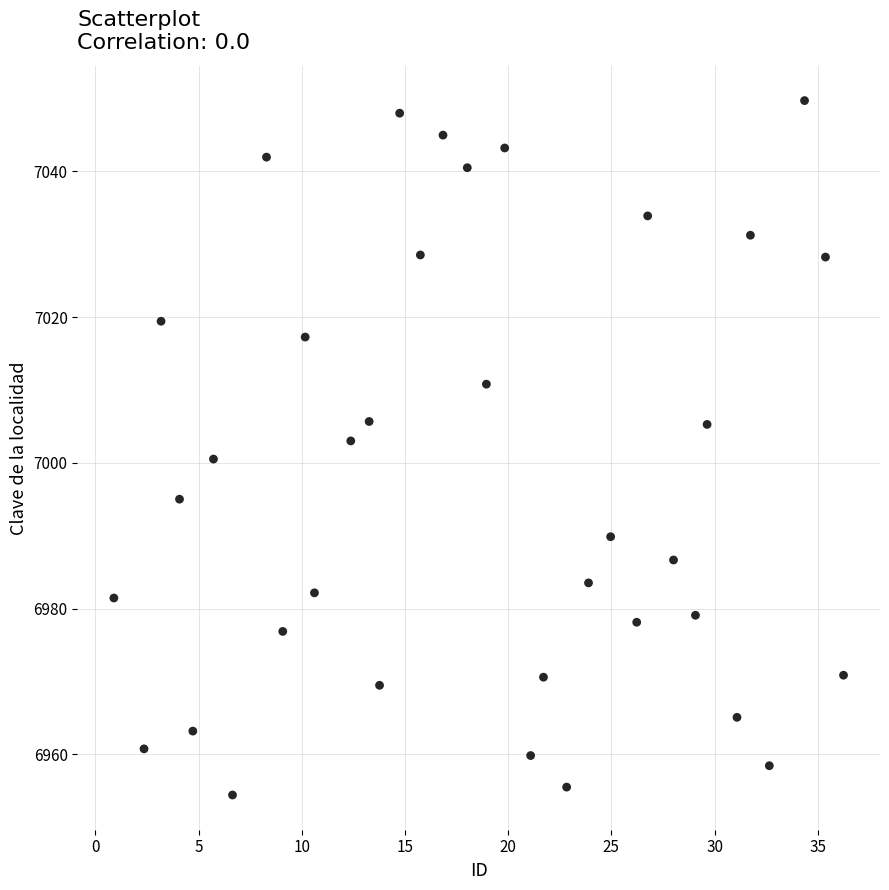

What is the range of Y values (max minus min)?

95.2